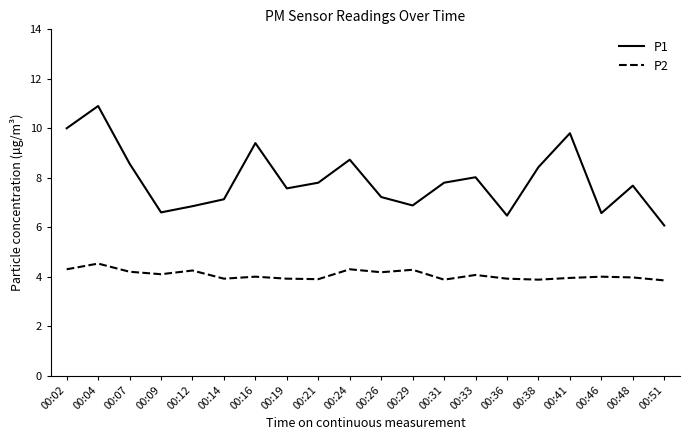

Is it true that P1 equals 7.6 at 00:19?

True